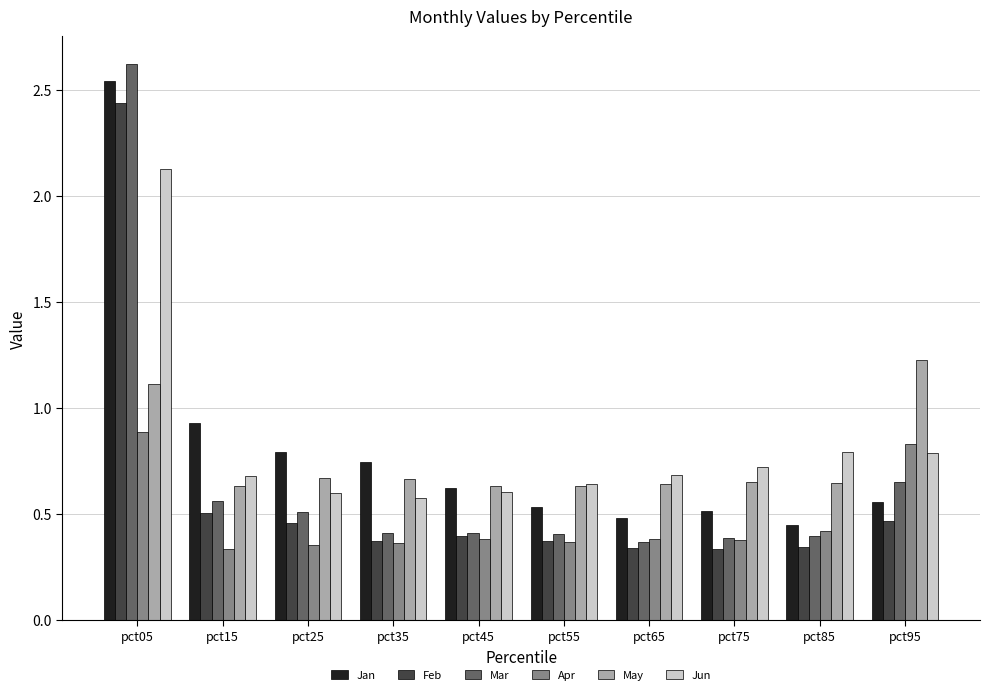

What is the maximum value shown in the chart?

2.6